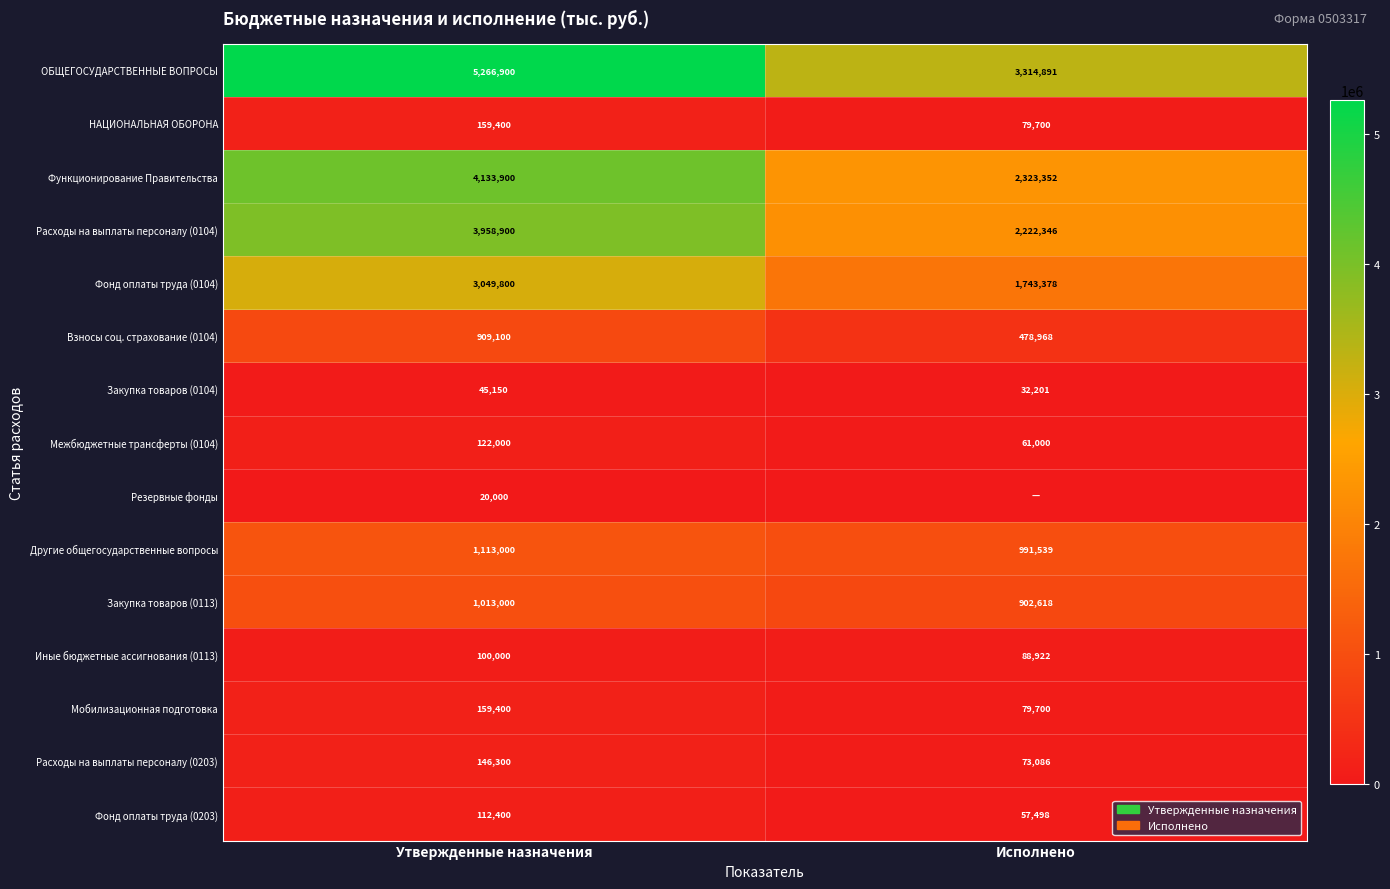

Is it true that НАЦИОНАЛЬНАЯ ОБОРОНА equals 142512.6 at Исполнено?

False